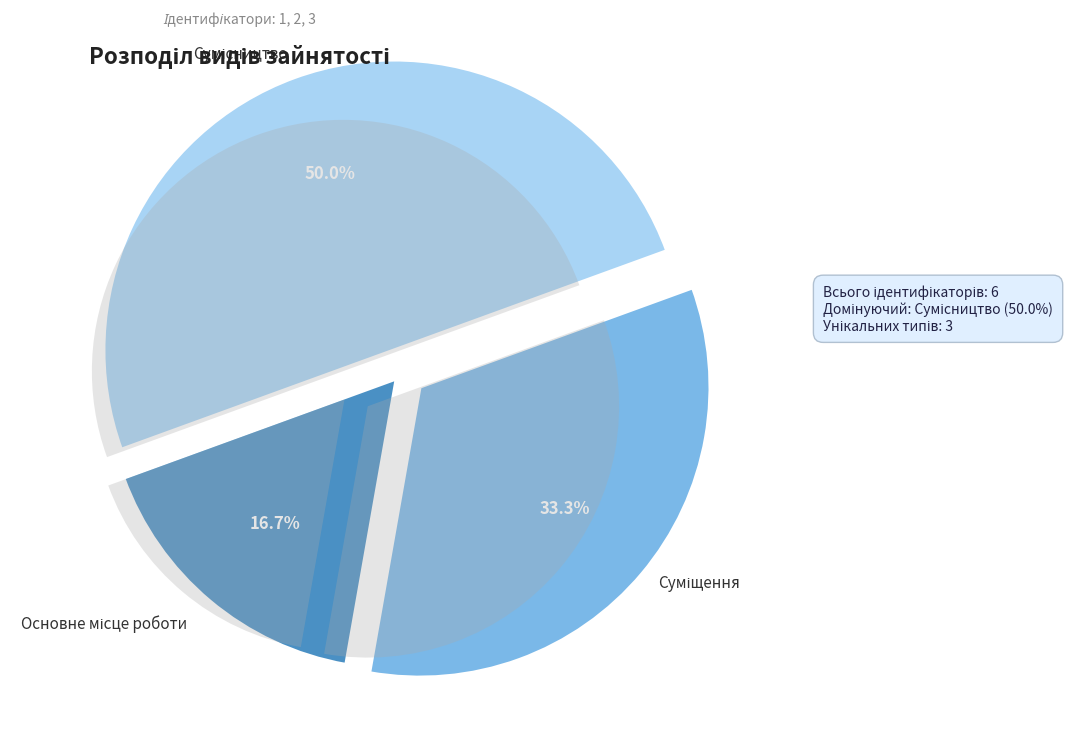

Is it true that Суміщення is 33% of the pie?

True